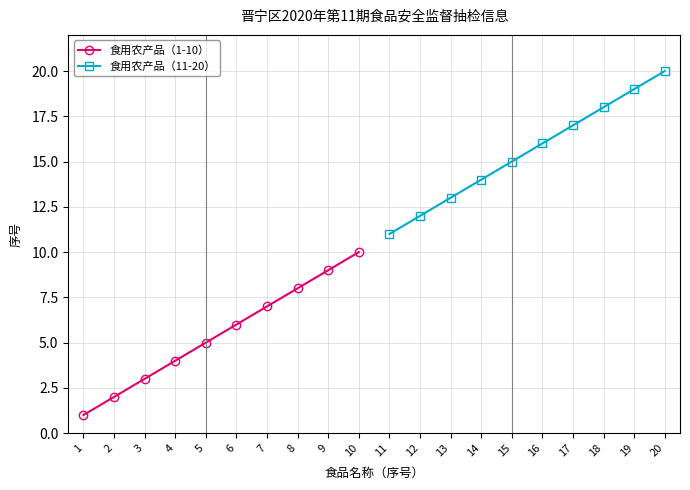

Is it true that 食用农产品（11-20） equals 13 at 13?

True